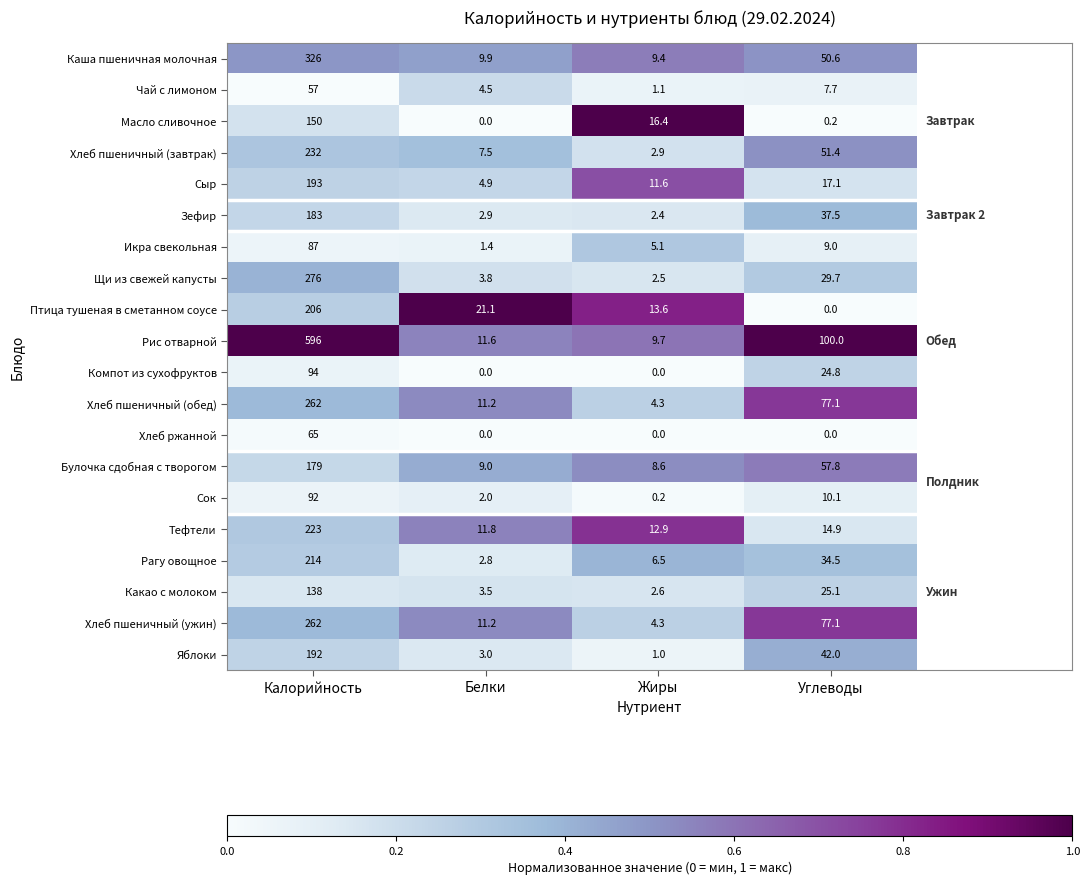

What is the difference between the Яблоки values at Жиры and Углеводы?

41.0